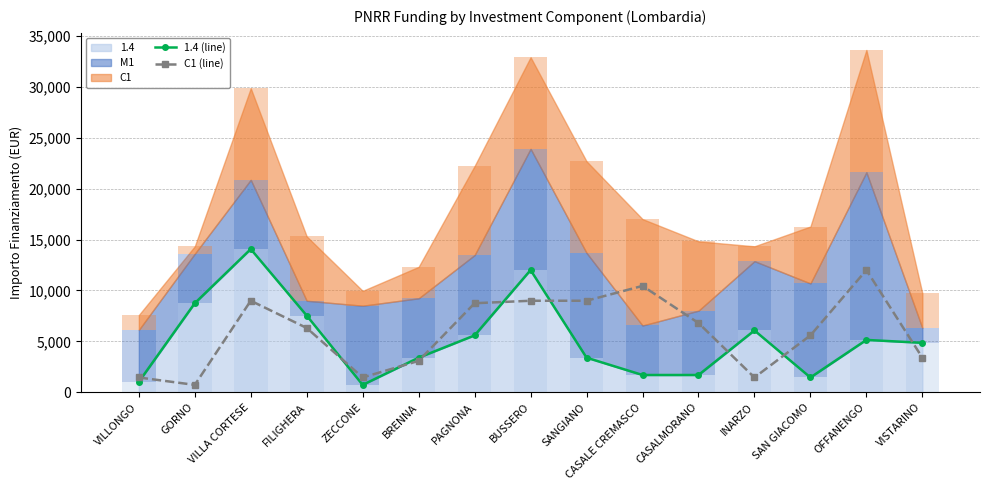

Reading left to right, transcribe all the data shown in this chart.

1.4 (line): VILLONGO=1029	GORNO=8748	VILLA CORTESE=14063	FILIGHERA=7533	ZECCONE=729	BRENNA=3402	PAGNONA=5589	BUSSERO=12005	SANGIANO=3402	CASALE CREMASCO=1701	CASALMORANO=1701	INARZO=6075	SAN GIACOMO=1458	OFFANENGO=5145	VISTARINO=4860
C1 (line): VILLONGO=1458	GORNO=729	VILLA CORTESE=8991	FILIGHERA=6318	ZECCONE=1458	BRENNA=3087	PAGNONA=8748	BUSSERO=8991	SANGIANO=8991	CASALE CREMASCO=10449	CASALMORANO=6804	INARZO=1458	SAN GIACOMO=5589	OFFANENGO=12005	VISTARINO=3402